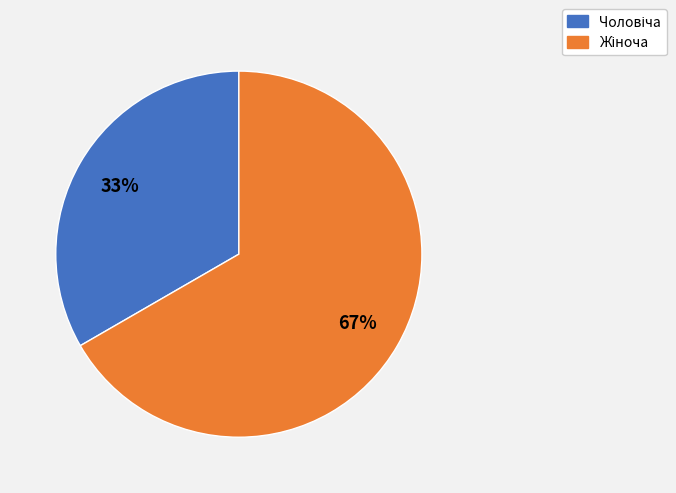

Does any single category account for the majority?

Yes